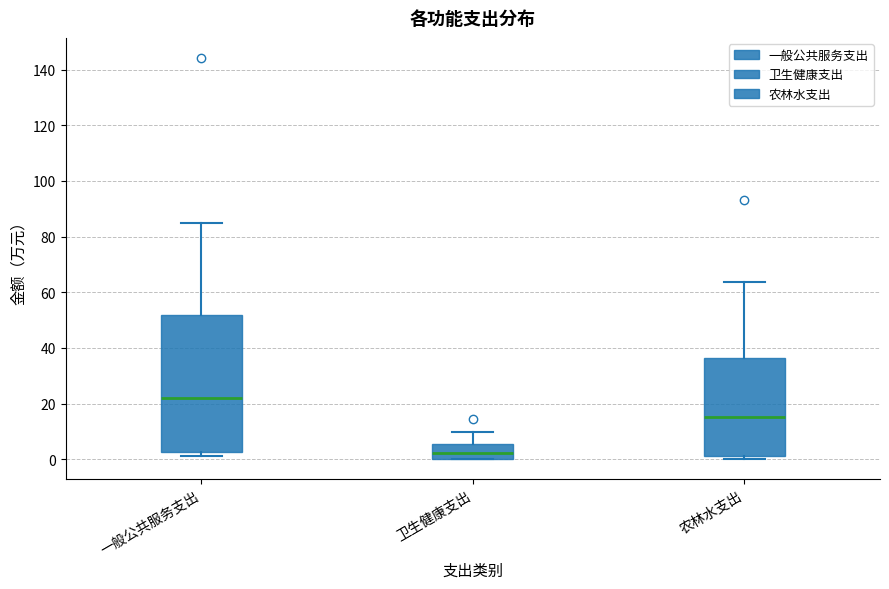

Which box has the lowest median line?

卫生健康支出